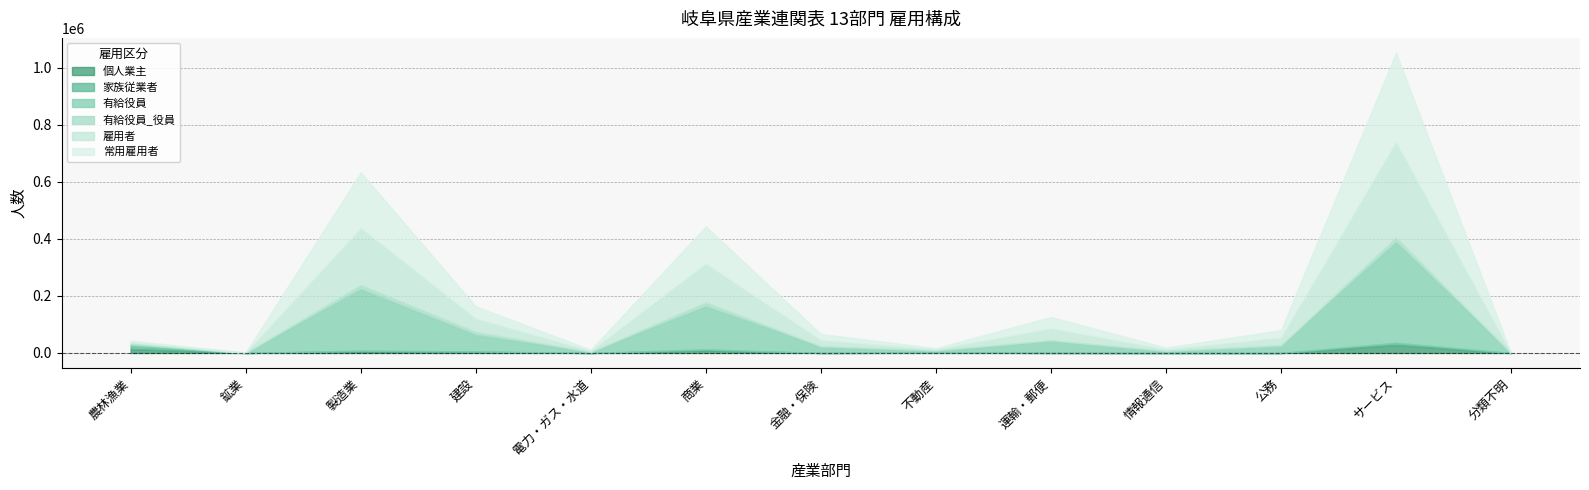

True or false: 有給役員 and 家族従業者 intersect in this chart.

True